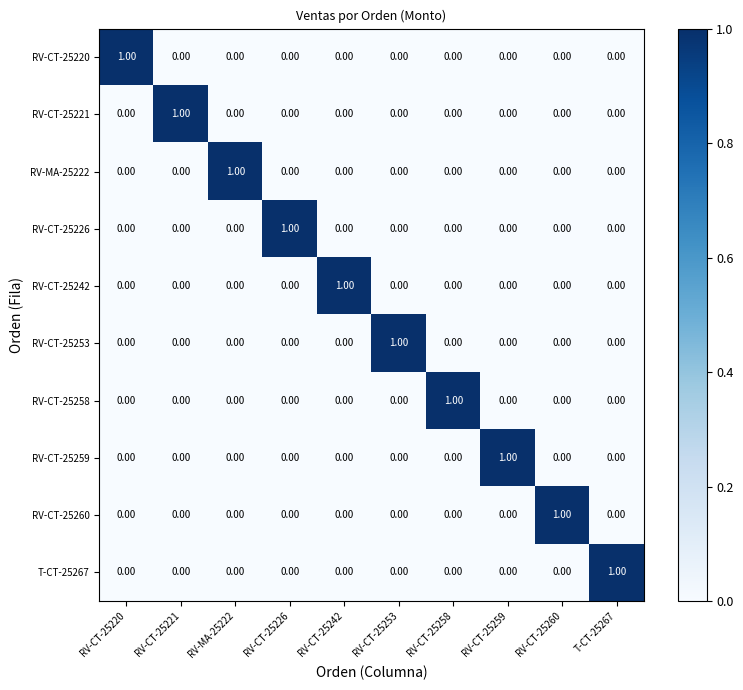

How many categories are shown in the chart?

10